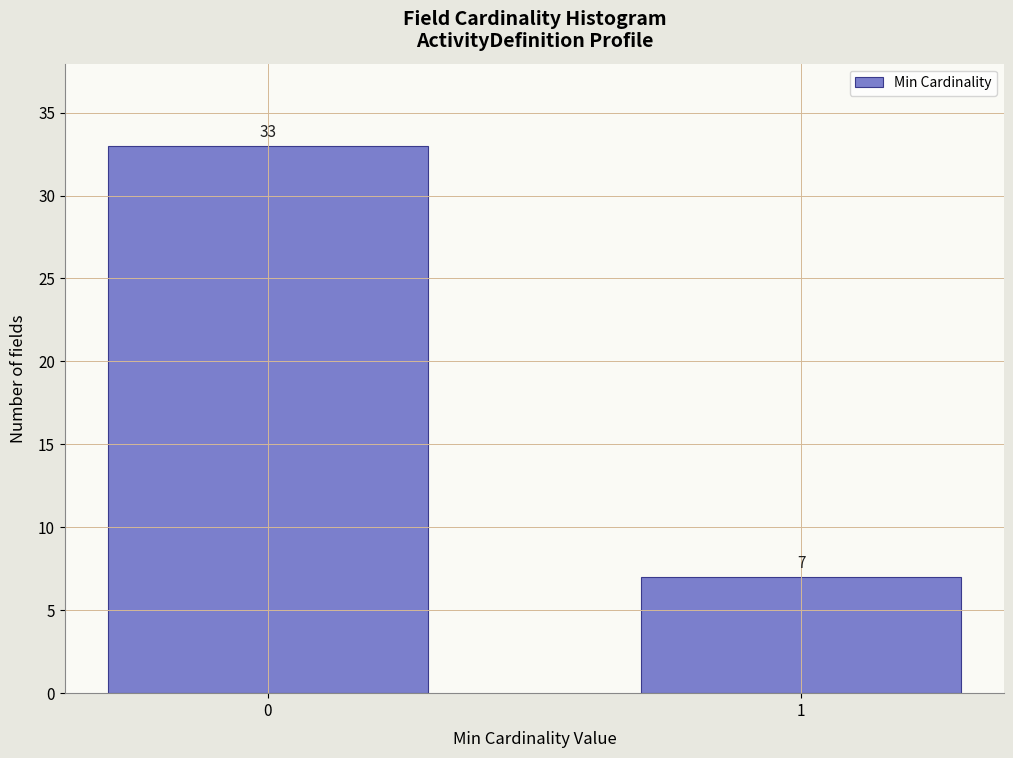

Reading left to right, extract all data points from this chart.

0=33	1=7